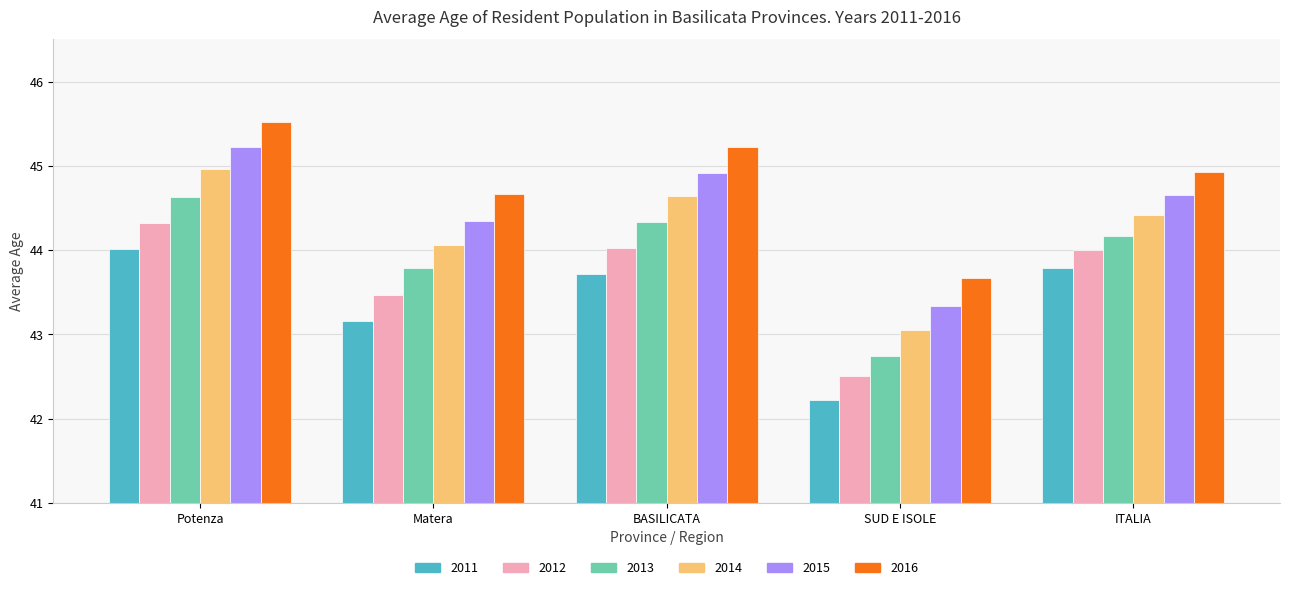

At which label does 2013 reach its minimum?

SUD E ISOLE